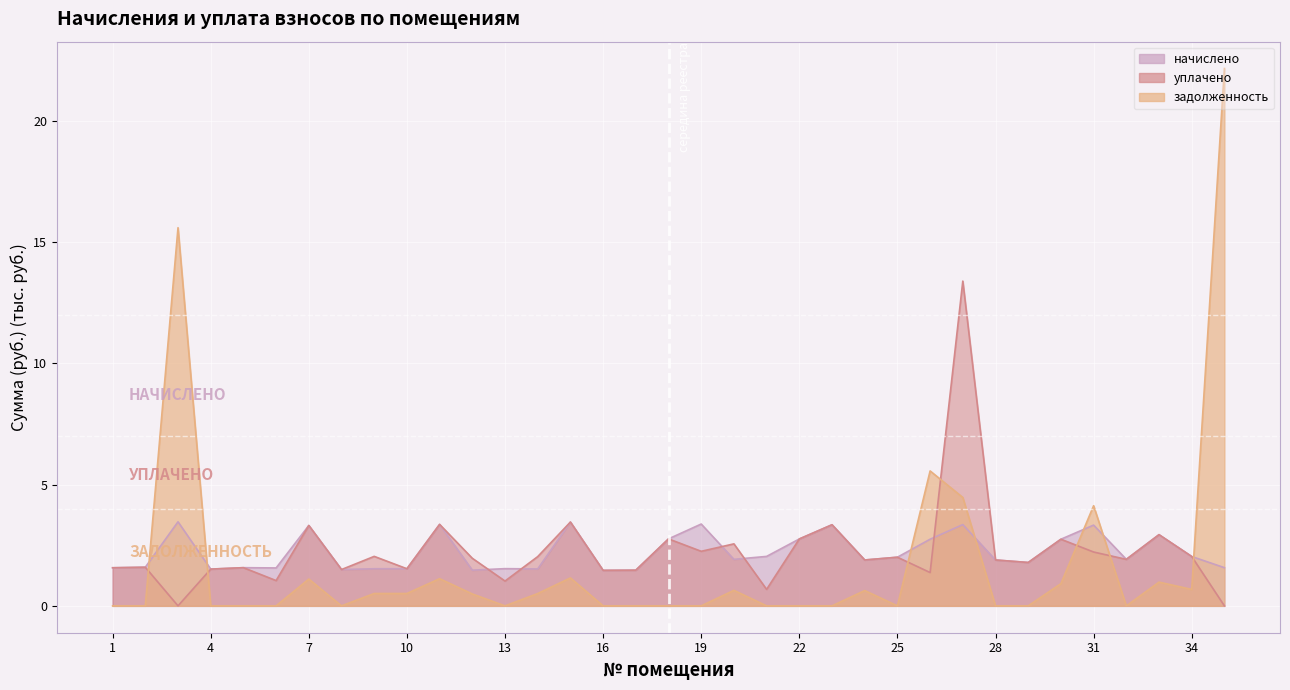

Between 4 and 13, which is larger?

13